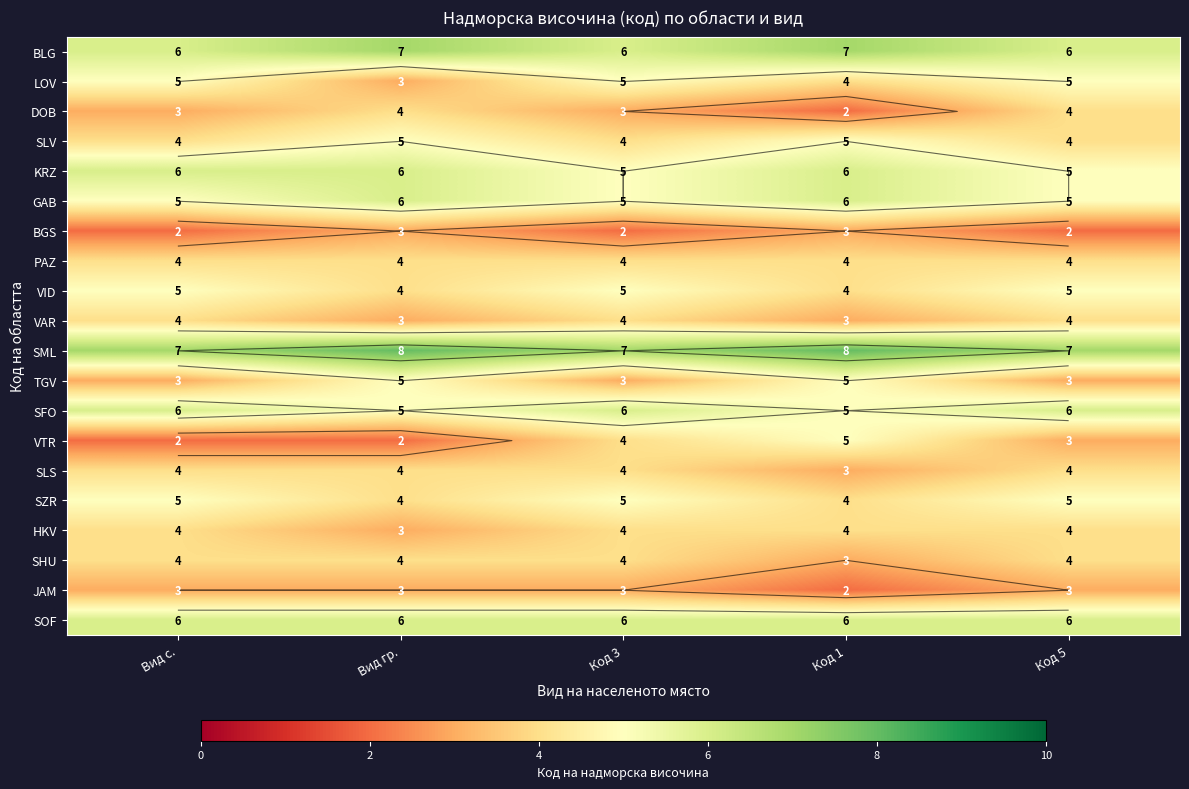

List the series in order of their peak value, lowest first.

BGS, JAM, DOB, PAZ, VAR, SLS, HKV, SHU, LOV, SLV, VID, TGV, VTR, SZR, KRZ, GAB, SFO, SOF, BLG, SML